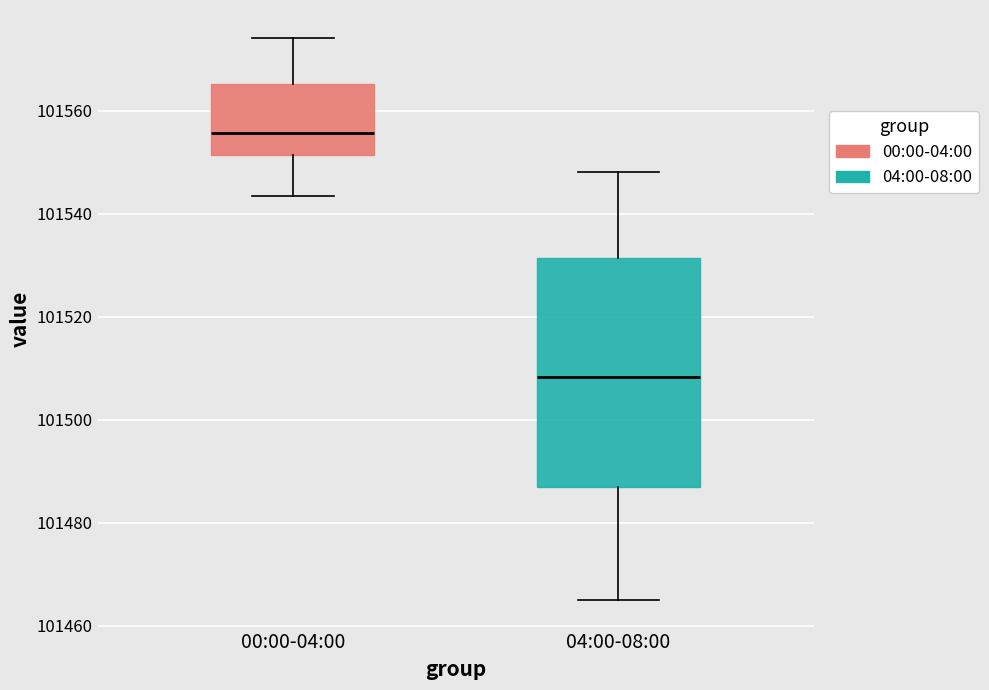

Where is the lower edge of the box for 00:00-04:00 on the y-axis? The values are not printed on the chart, so give them approximately, as read against the axis.

101552